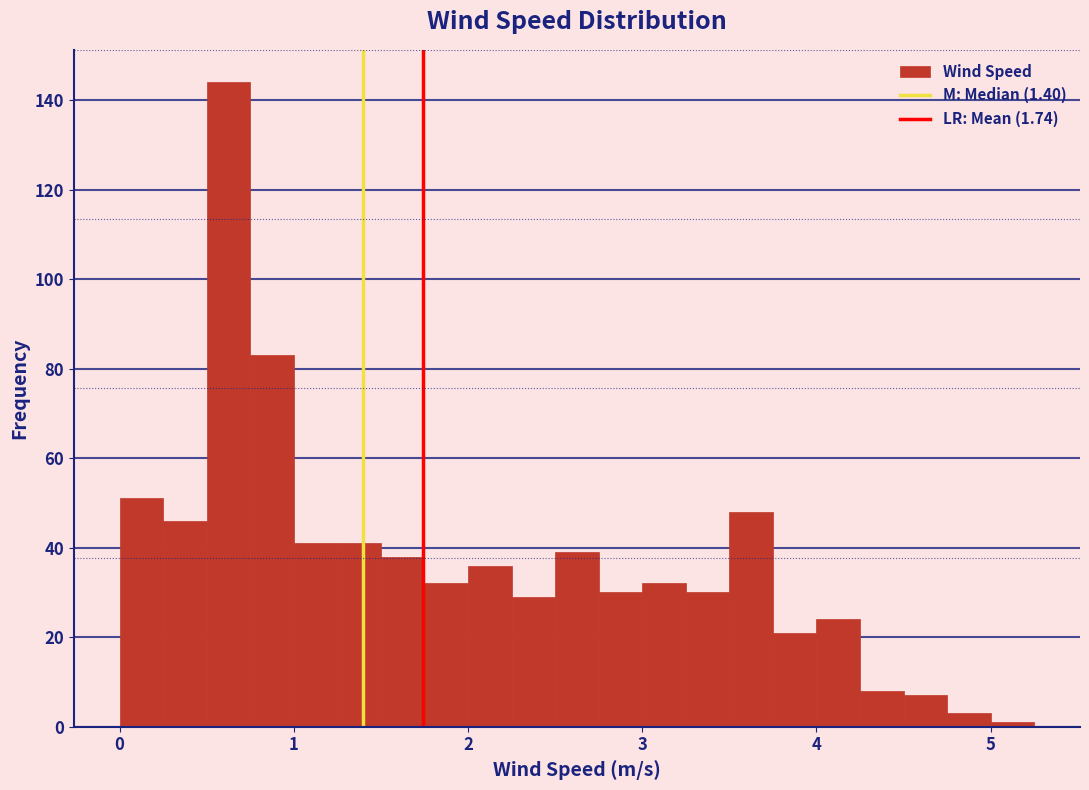

Read against the x-axis, roughly where is the centre of the tallest bar?

0.6